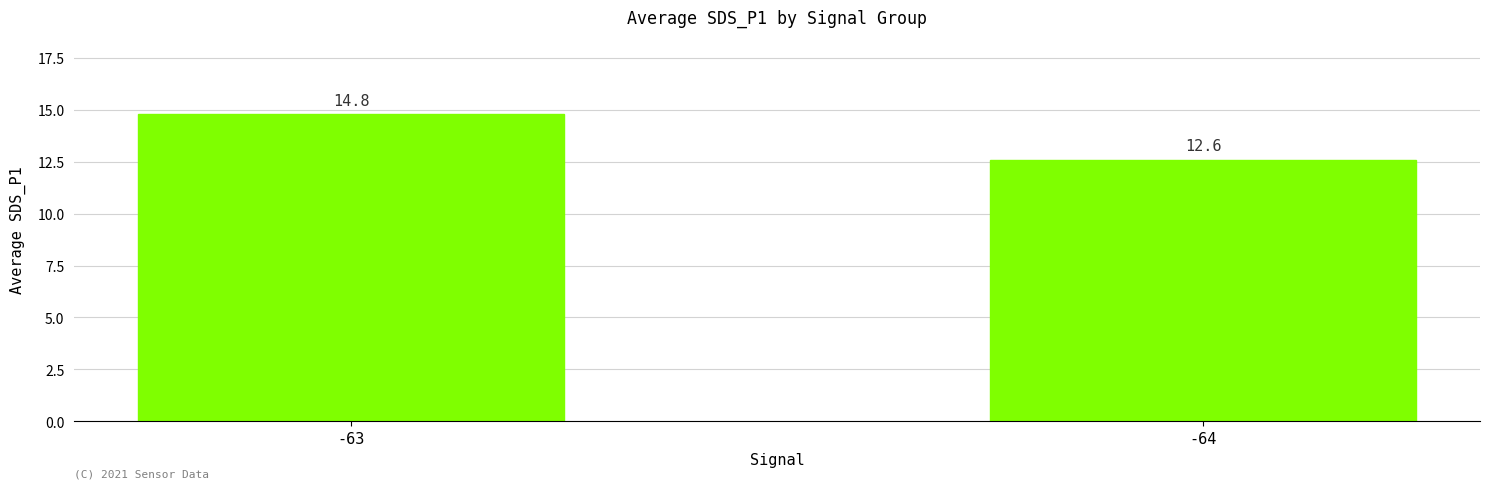

The chart shows a value of 14.8 at -63. True or false?

True